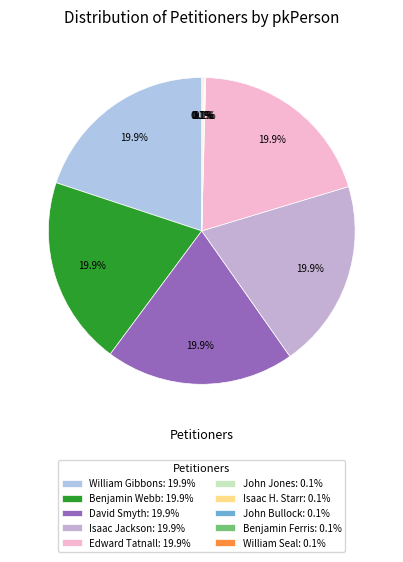

To the nearest percent, what is the difference between the largest and smallest slice percentages?

20%